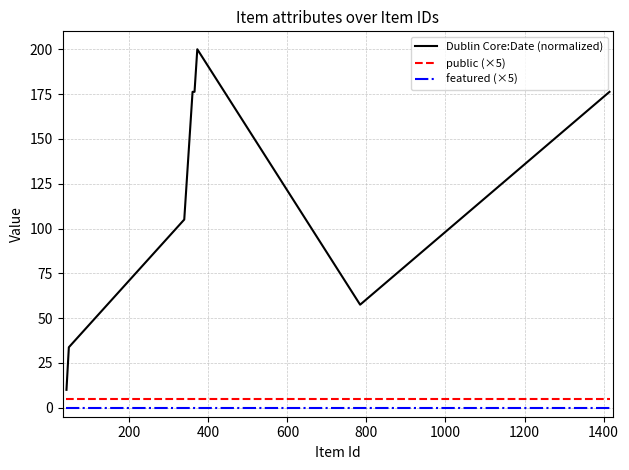

What is the difference between the maximum and minimum values in the Dublin Core:Date (normalized) series?

190.0